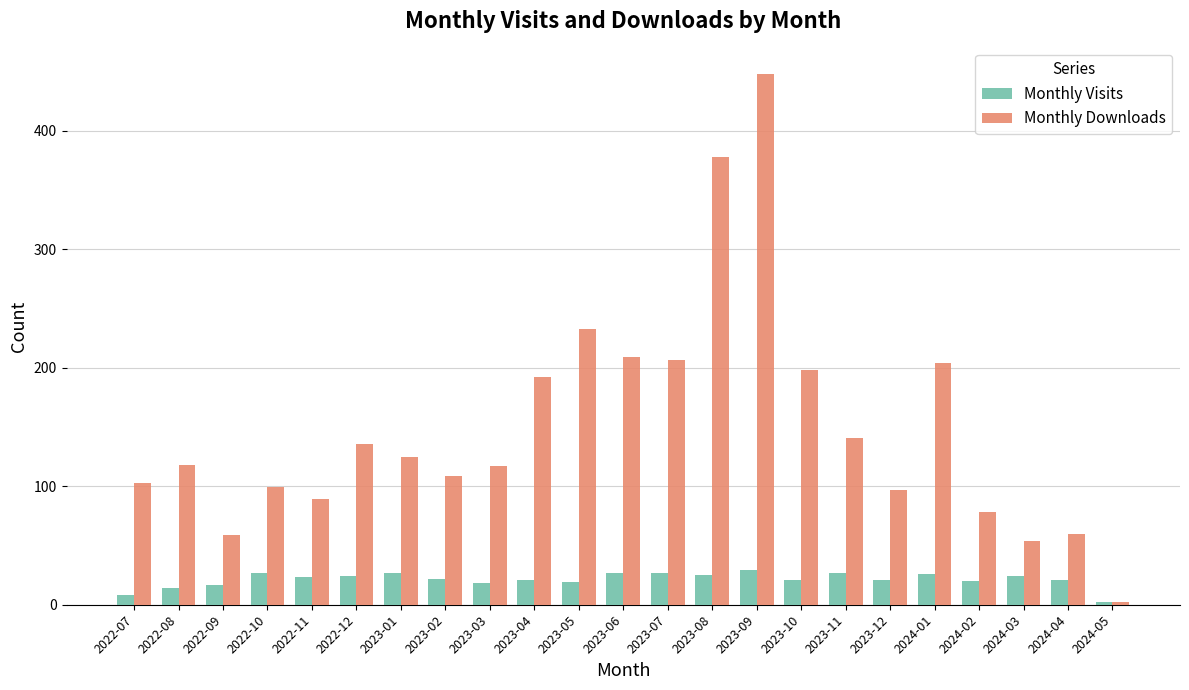

What is the spread (max minus min) of values at 2024-01?

178